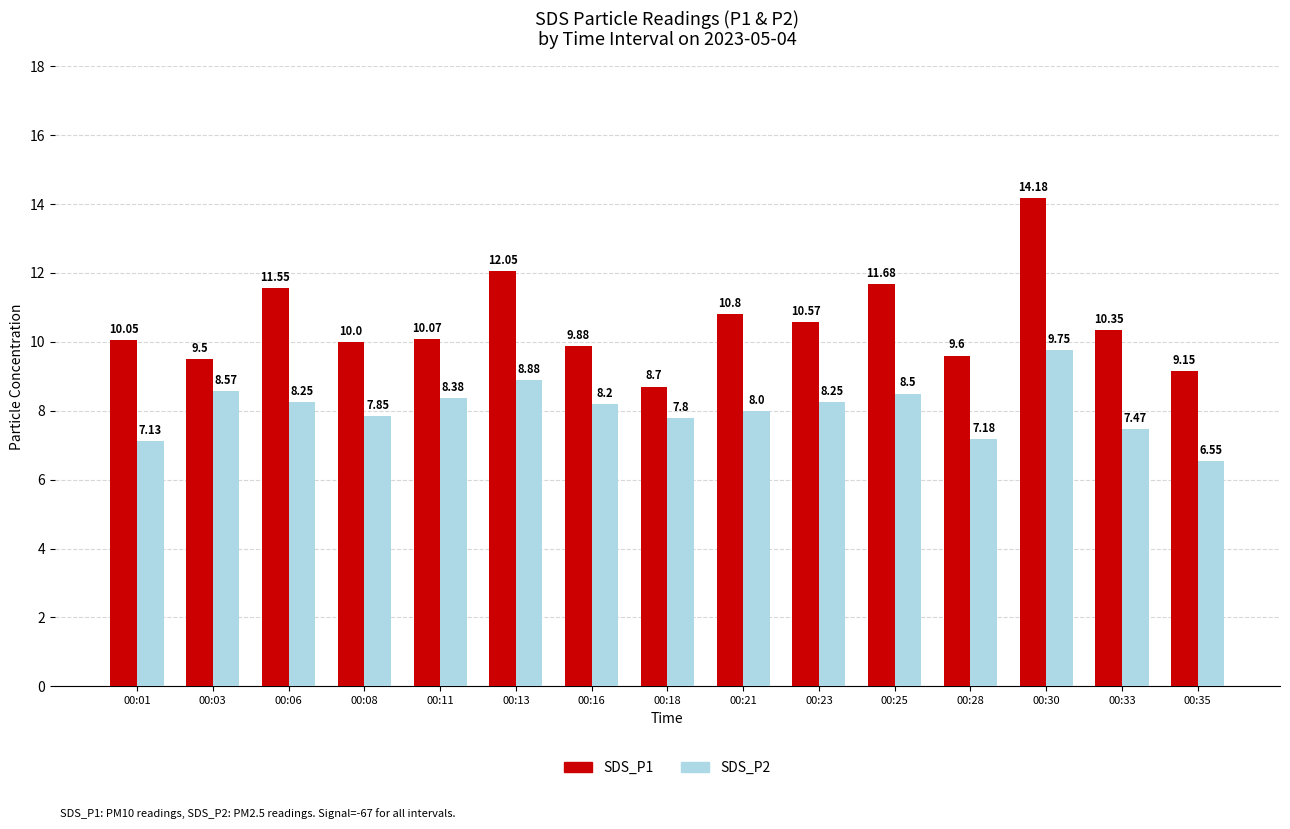

Is the value of SDS_P2 at 00:13 greater than the value of SDS_P1 at 00:35?

No